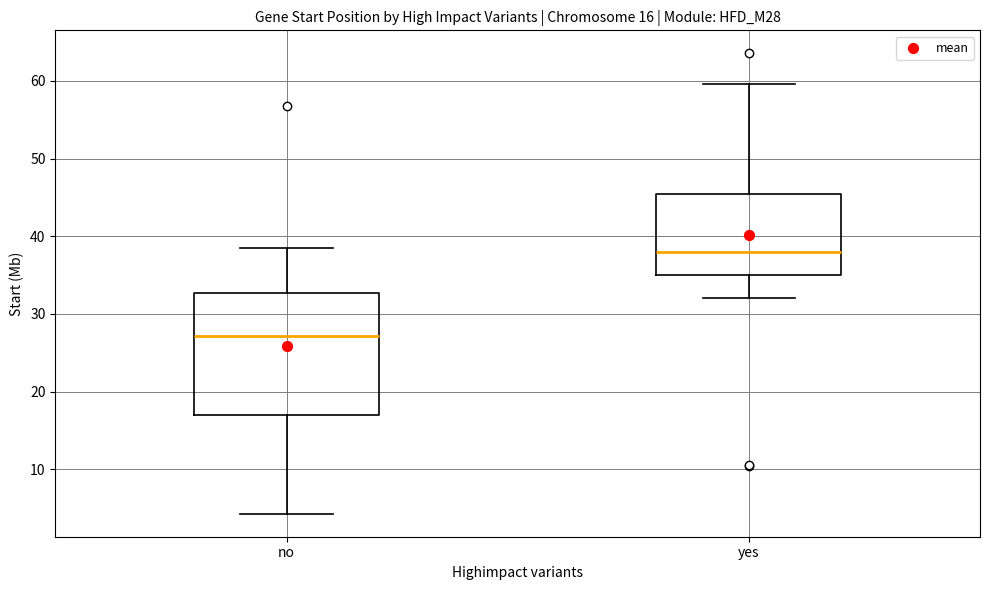

Which box has the lowest median line?

no